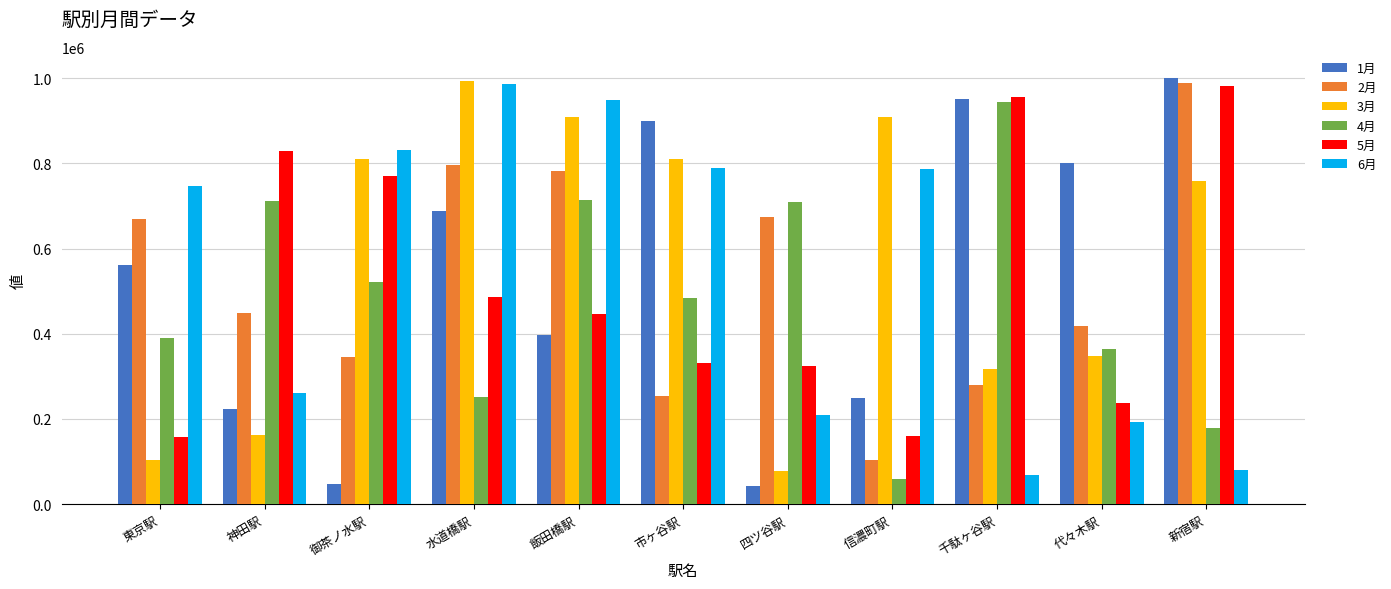

Where does the 5月 series first go above 447500?

神田駅